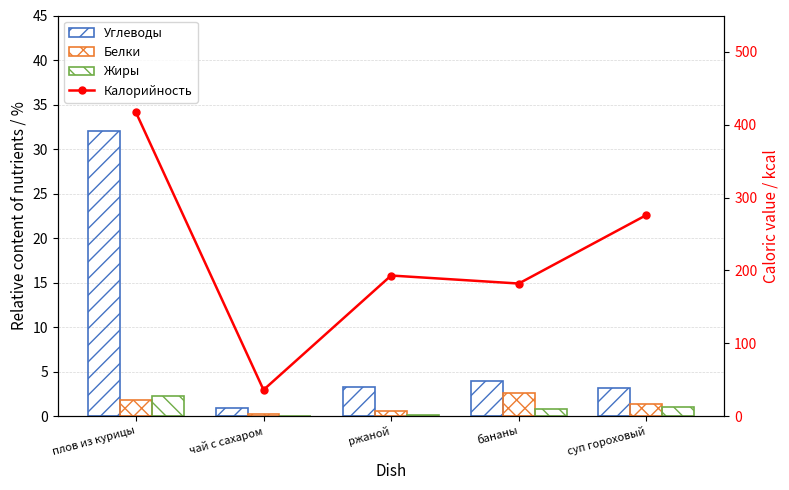

What is the greatest value displayed?

417.0